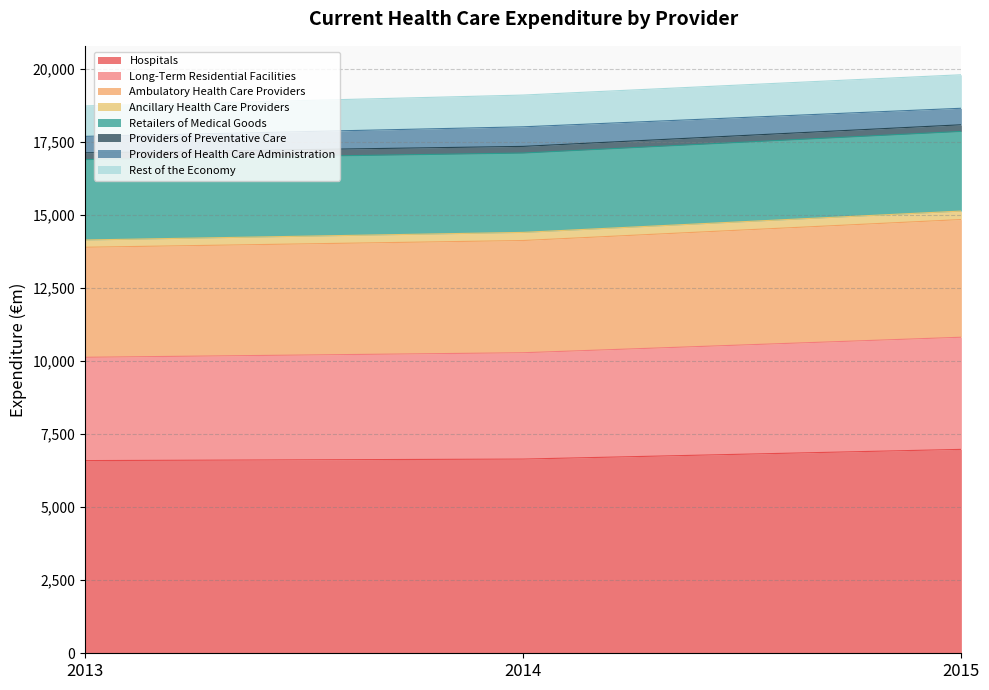

The value of Hospitals at 2013 is 10687. True or false?

False